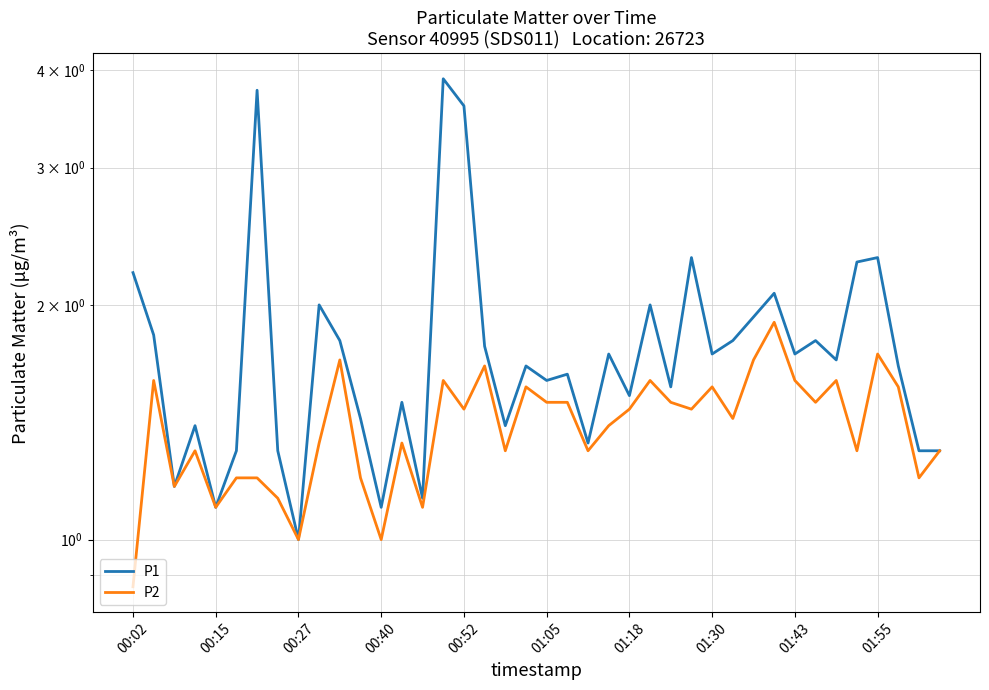

Which has a higher value, 38 or 17?

17